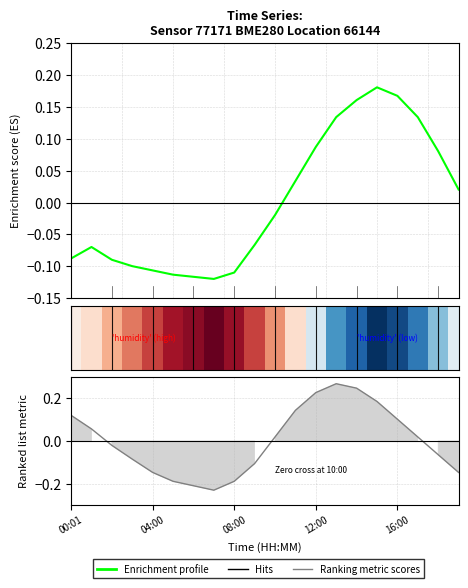

How many positive values does the Ranking metric scores series have?

10